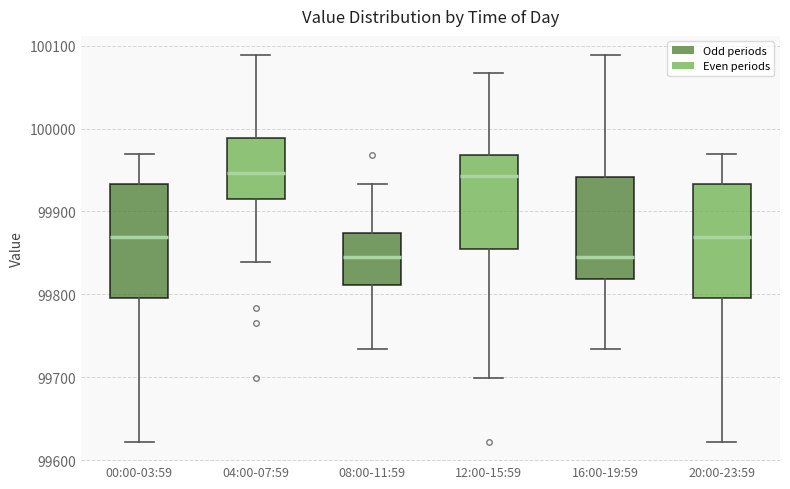

Reading left to right, read every box against the y-axis: the position of its median line, the range the box covers, and the ends of its whiskers. The values are not printed on the chart, so give them approximately, as read against the axis.

00:00-03:59: median 99870, box 99800 to 99930, whiskers 99620 to 99970
04:00-07:59: median 99950, box 99920 to 99990, whiskers 99840 to 100090
08:00-11:59: median 99850, box 99810 to 99870, whiskers 99730 to 99930
12:00-15:59: median 99940, box 99850 to 99970, whiskers 99700 to 100070
16:00-19:59: median 99850, box 99820 to 99940, whiskers 99730 to 100090
20:00-23:59: median 99870, box 99800 to 99930, whiskers 99620 to 99970